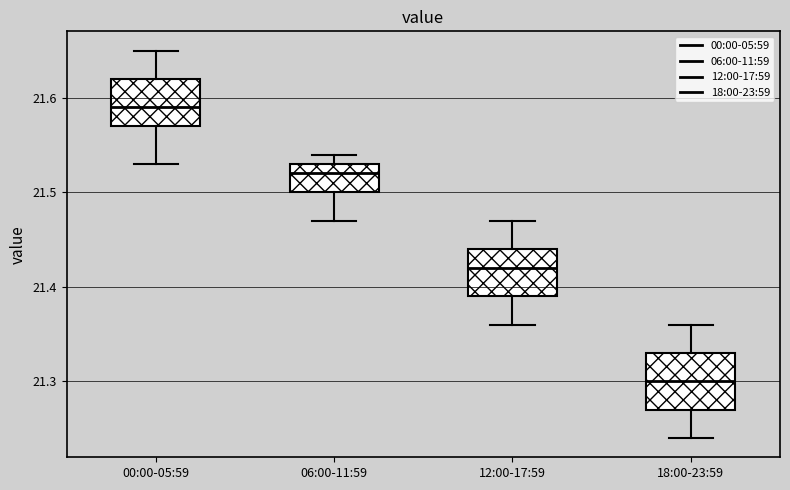

Reading left to right, read every box against the y-axis: the position of its median line, the range the box covers, and the ends of its whiskers. The values are not printed on the chart, so give them approximately, as read against the axis.

00:00-05:59: median 21.59, box 21.57 to 21.62, whiskers 21.53 to 21.65
06:00-11:59: median 21.52, box 21.50 to 21.53, whiskers 21.47 to 21.54
12:00-17:59: median 21.42, box 21.39 to 21.44, whiskers 21.36 to 21.47
18:00-23:59: median 21.30, box 21.27 to 21.33, whiskers 21.24 to 21.36